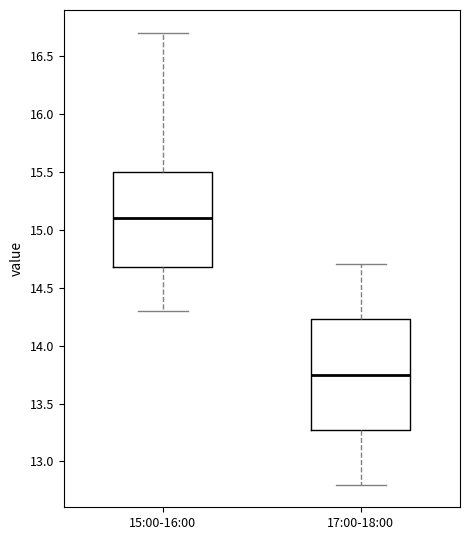

Reading left to right, transcribe this box plot: for each box, give where its median line is, the range the box spans, and where its two whiskers end, as read against the y-axis. The values are not printed on the chart, so give them approximately, as read against the axis.

15:00-16:00: median 15.10, box 14.70 to 15.50, whiskers 14.30 to 16.70
17:00-18:00: median 13.75, box 13.30 to 14.25, whiskers 12.80 to 14.70